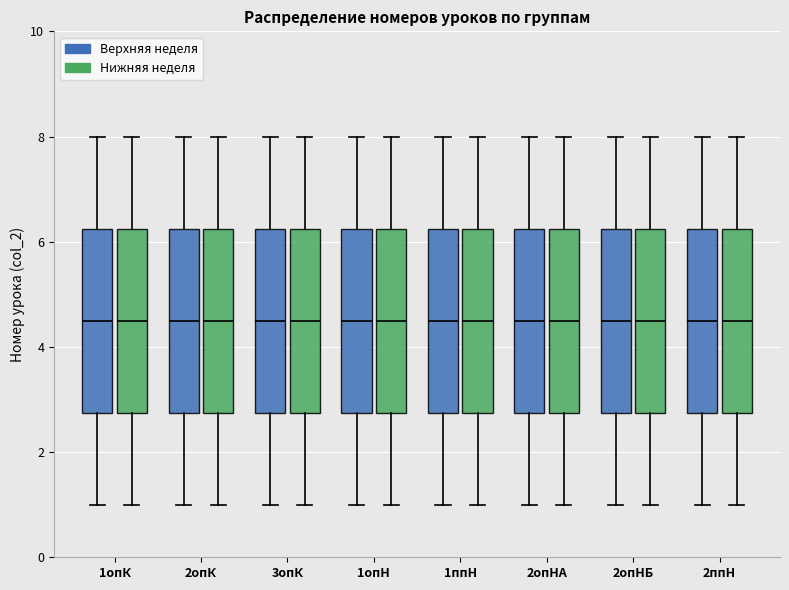

Reading left to right, read every box against the y-axis: the position of its median line, the range the box covers, and the ends of its whiskers. The values are not printed on the chart, so give them approximately, as read against the axis.

1опК (Верхняя неделя): median 4.6, box 2.8 to 6.2, whiskers 1.0 to 8.0
1опК (Нижняя неделя): median 4.6, box 2.8 to 6.2, whiskers 1.0 to 8.0
2опК (Верхняя неделя): median 4.6, box 2.8 to 6.2, whiskers 1.0 to 8.0
2опК (Нижняя неделя): median 4.6, box 2.8 to 6.2, whiskers 1.0 to 8.0
3опК (Верхняя неделя): median 4.6, box 2.8 to 6.2, whiskers 1.0 to 8.0
3опК (Нижняя неделя): median 4.6, box 2.8 to 6.2, whiskers 1.0 to 8.0
1опН (Верхняя неделя): median 4.6, box 2.8 to 6.2, whiskers 1.0 to 8.0
1опН (Нижняя неделя): median 4.6, box 2.8 to 6.2, whiskers 1.0 to 8.0
1ппН (Верхняя неделя): median 4.6, box 2.8 to 6.2, whiskers 1.0 to 8.0
1ппН (Нижняя неделя): median 4.6, box 2.8 to 6.2, whiskers 1.0 to 8.0
2опНА (Верхняя неделя): median 4.6, box 2.8 to 6.2, whiskers 1.0 to 8.0
2опНА (Нижняя неделя): median 4.6, box 2.8 to 6.2, whiskers 1.0 to 8.0
2опНБ (Верхняя неделя): median 4.6, box 2.8 to 6.2, whiskers 1.0 to 8.0
2опНБ (Нижняя неделя): median 4.6, box 2.8 to 6.2, whiskers 1.0 to 8.0
2ппН (Верхняя неделя): median 4.6, box 2.8 to 6.2, whiskers 1.0 to 8.0
2ппН (Нижняя неделя): median 4.6, box 2.8 to 6.2, whiskers 1.0 to 8.0